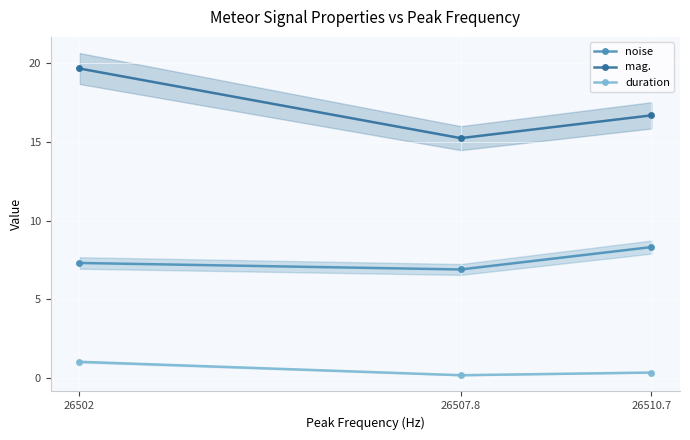

Which has a higher value, 26507.8 or 26502?

26502